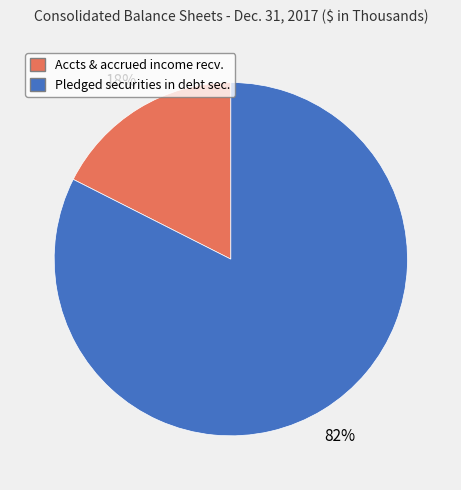

What is the largest slice in the pie chart?

Pledged securities in debt sec.